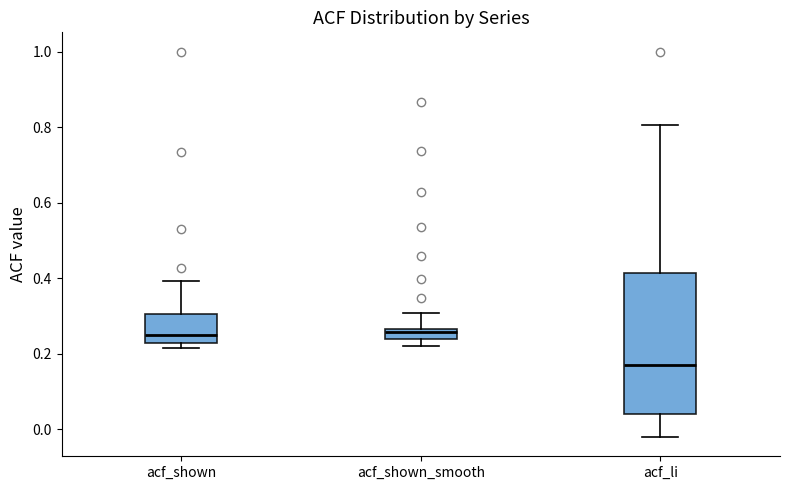

Where does the upper whisker of the box for acf_shown_smooth end on the y-axis? The values are not printed on the chart, so give them approximately, as read against the axis.

0.30